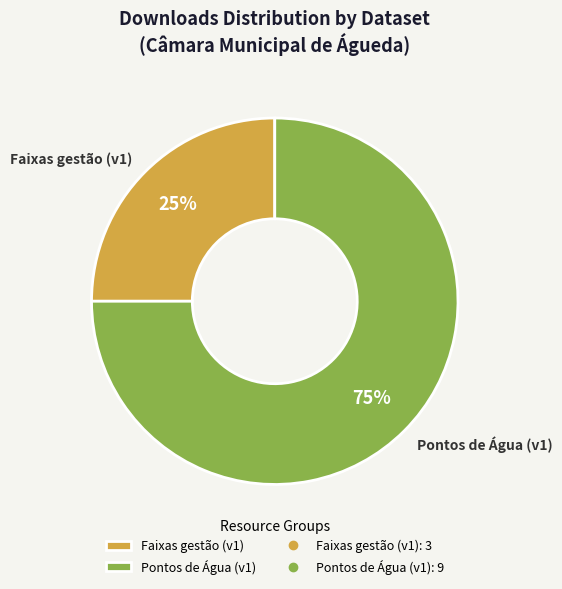

Is there a majority slice in this chart?

Yes